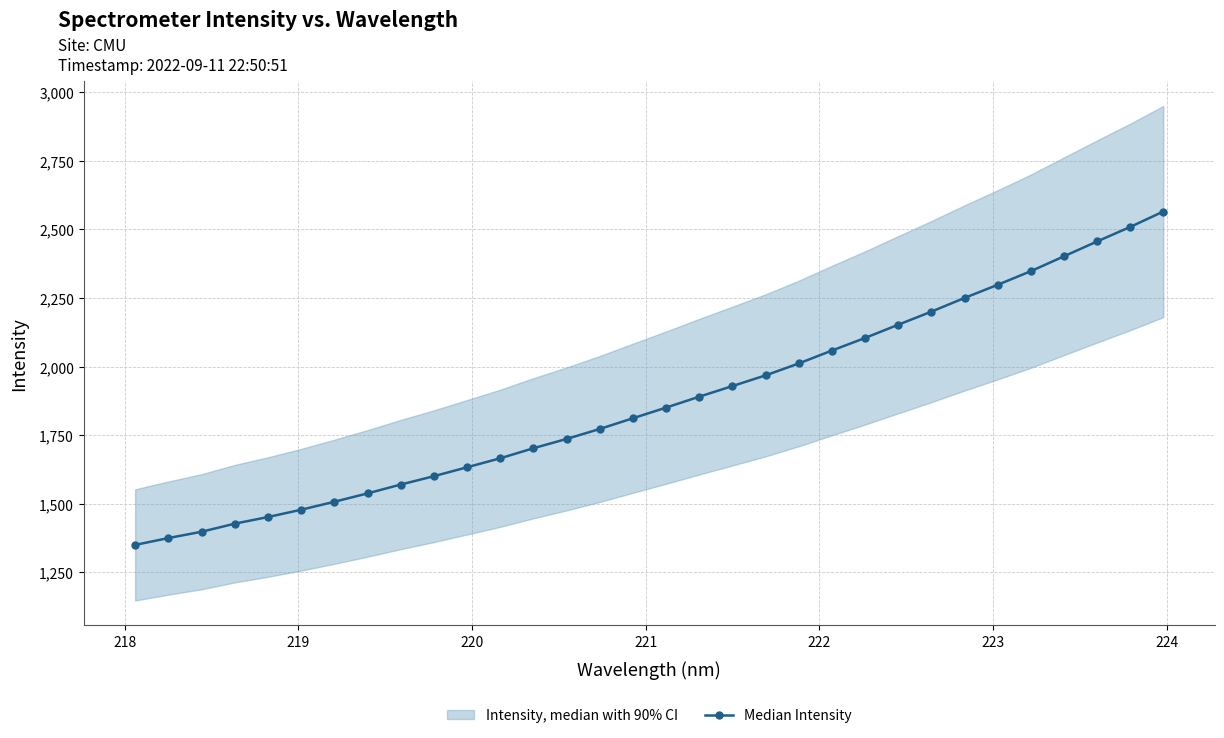

What is the highest value of the Median Intensity series?

2565.0